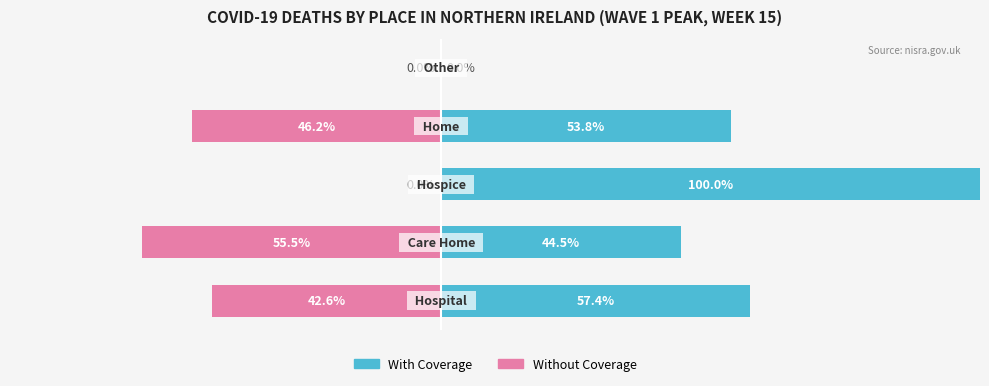

True or false: Without Coverage has a value of 0.0 at 4.

True